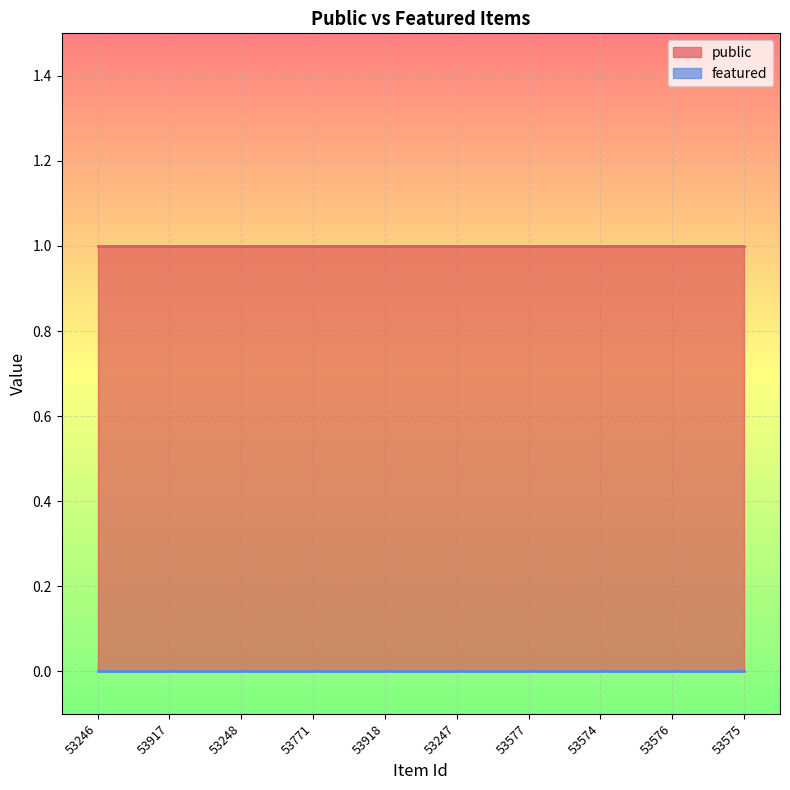

True or false: public and featured intersect in this chart.

False